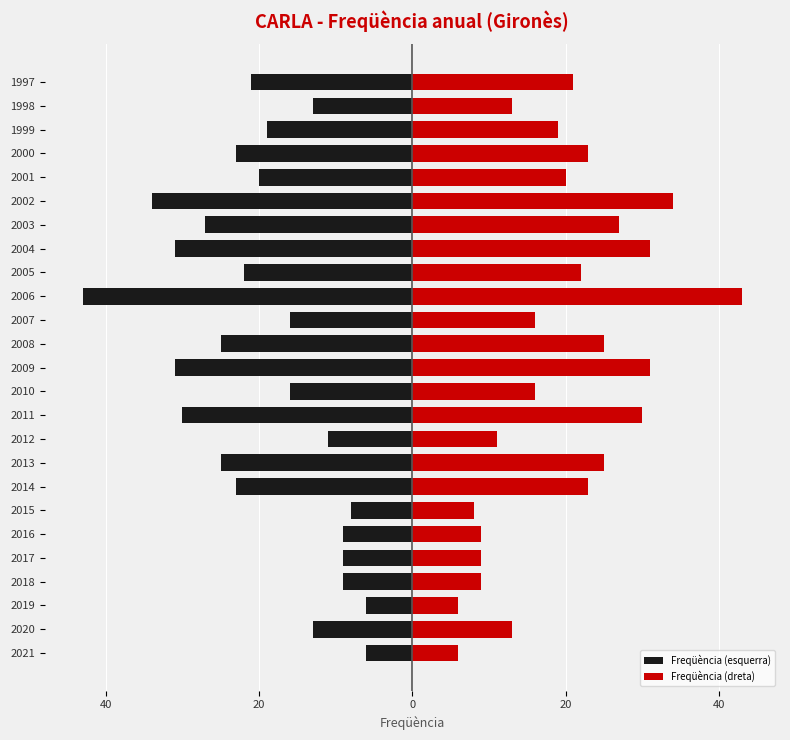

Rank the series by their average value, from highest to lowest.

Freqüència (dreta), Freqüència (esquerra)